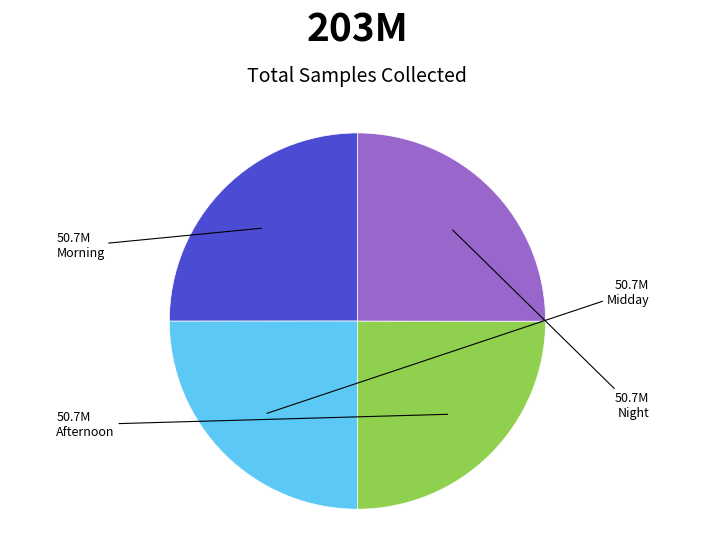

Is there a majority slice in this chart?

No